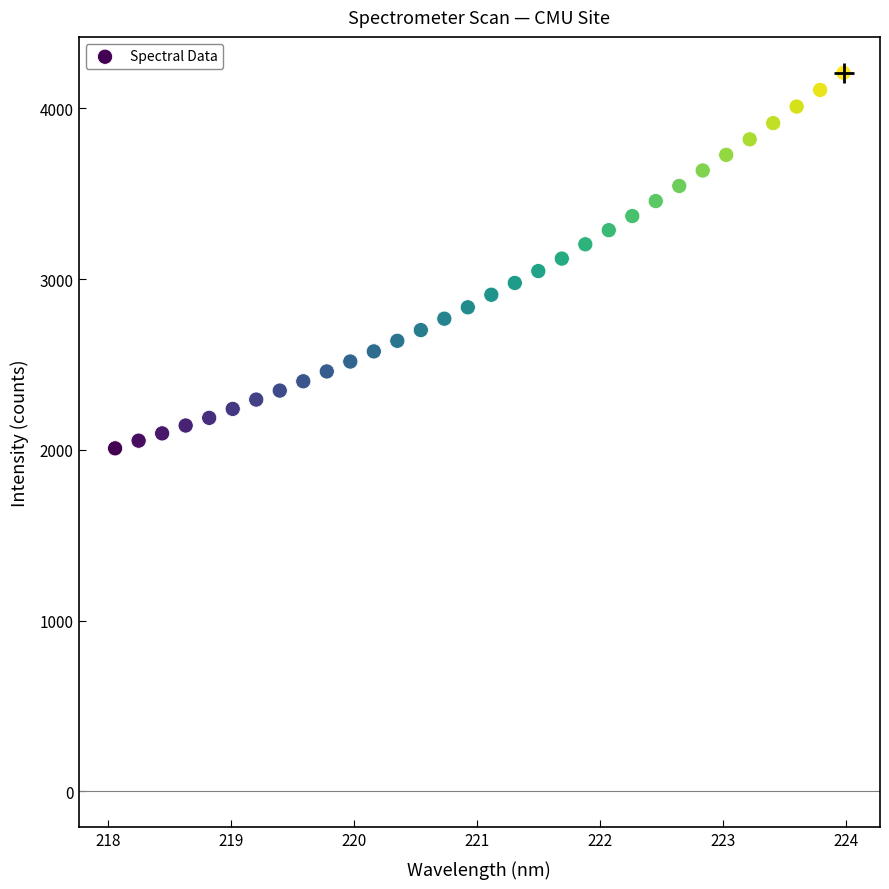

What is the range of X values (max minus min)?

5.9